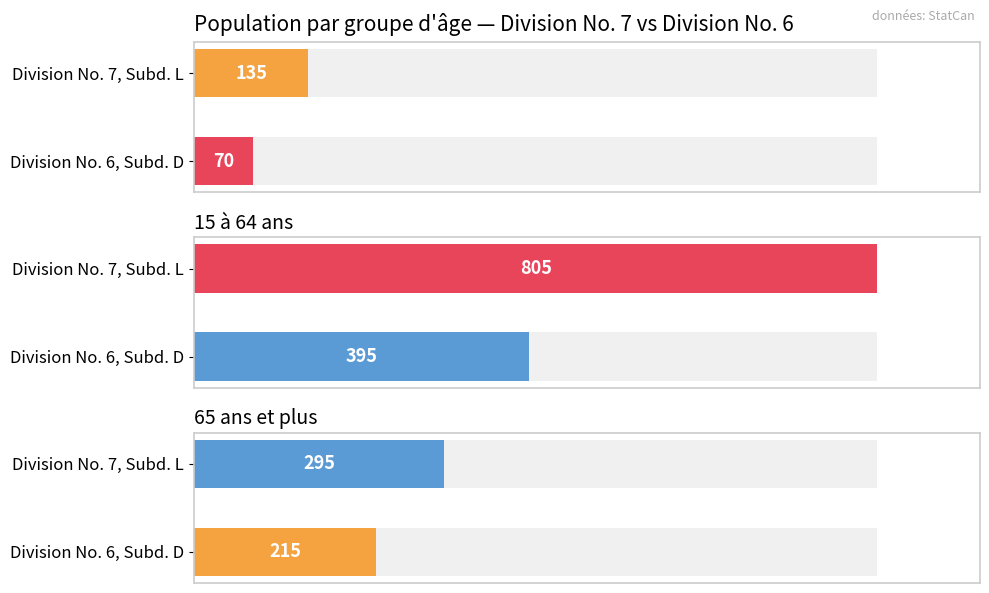

Is the value of 65 ans et plus at Division No. 6, Subd. D greater than the value of 15 à 64 ans at Division No. 7, Subd. L?

No